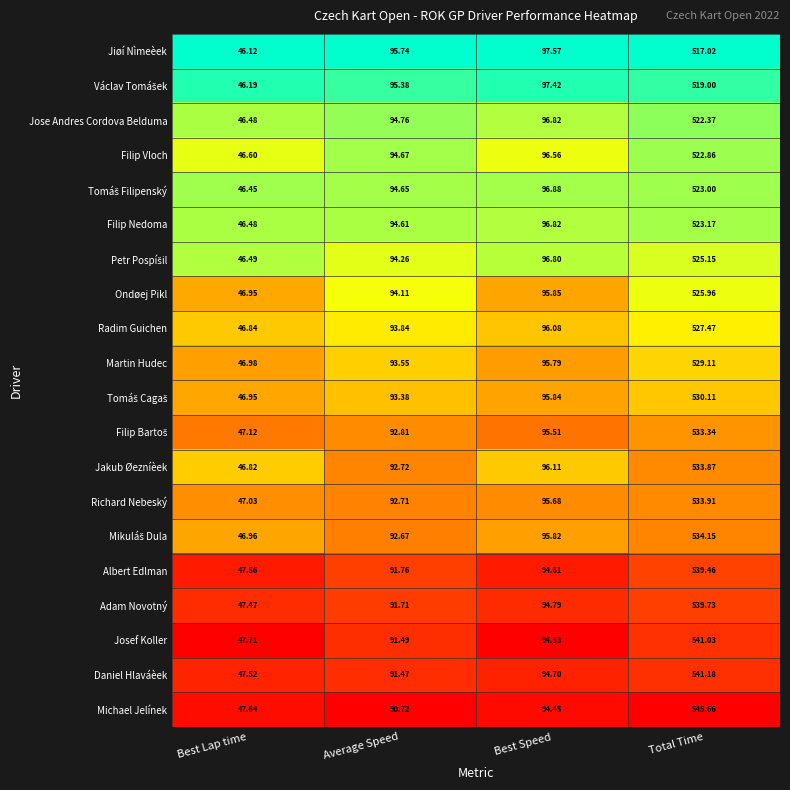

Where is Daniel Hlaváèek nearest to the value 294?

Best Speed